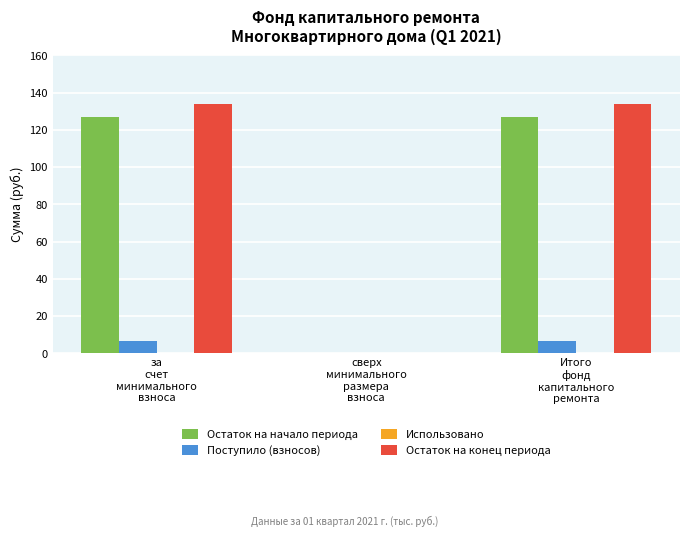

How many groups of bars are there?

3